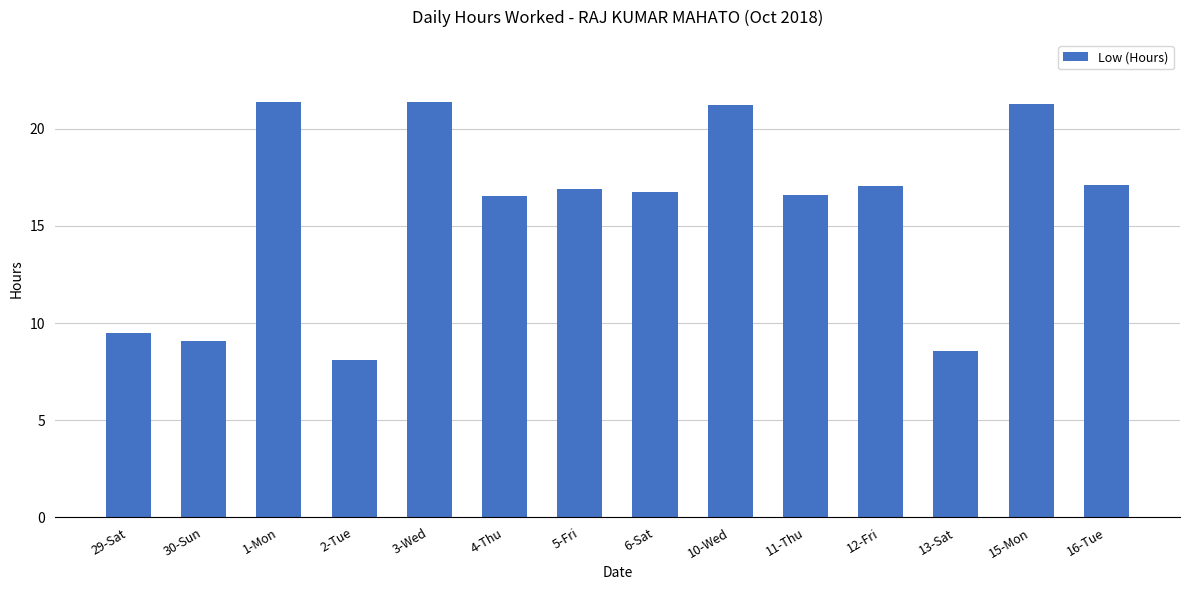

What is the difference between the maximum and second lowest values?

12.8